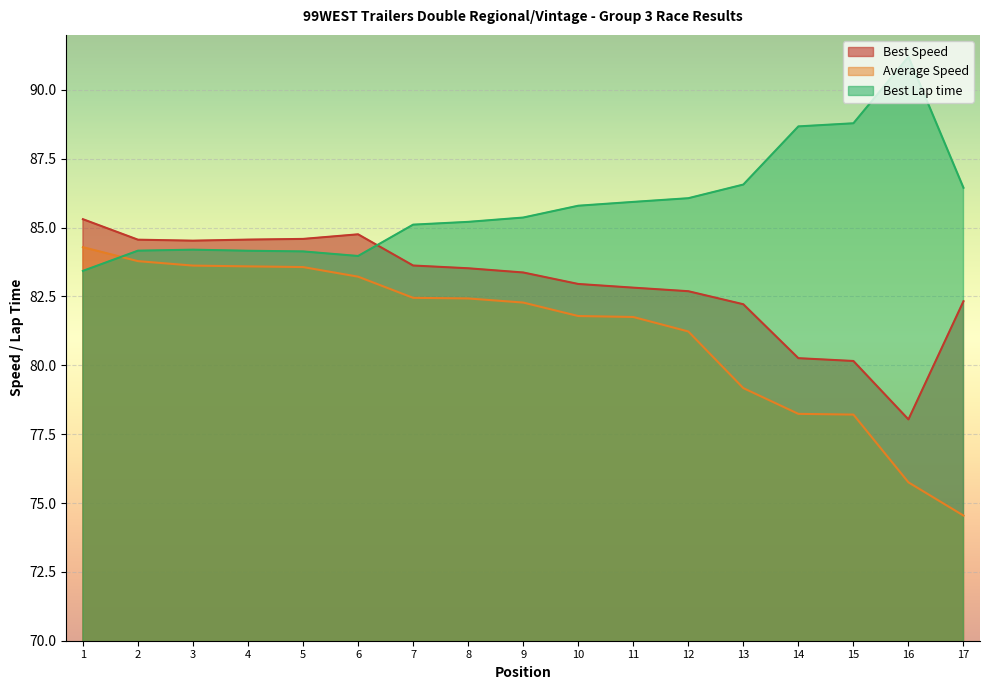

At which category does the chart reach its minimum across all series?

17